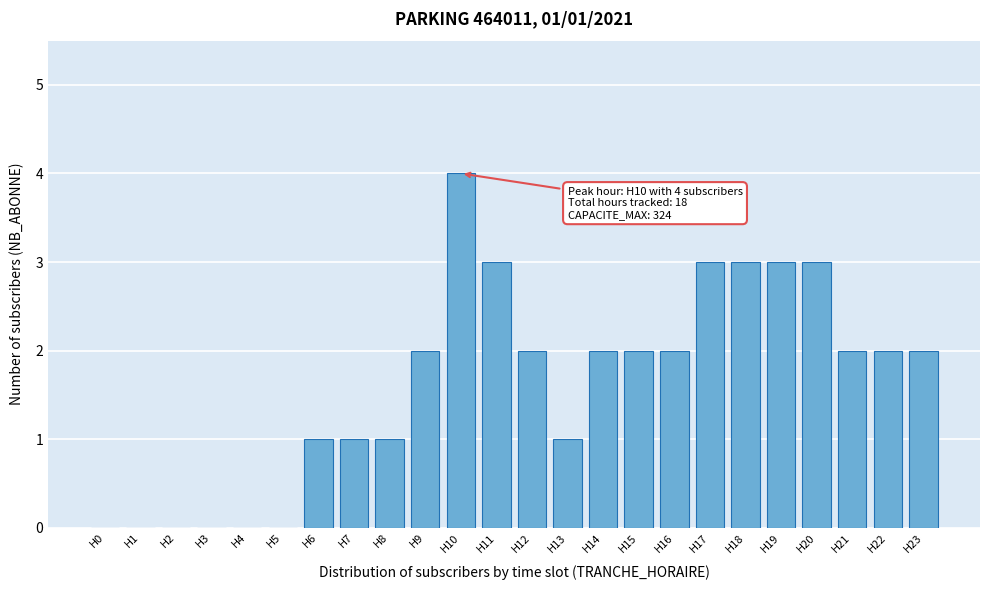

Reading left to right, what are all the values shown in this chart?

H0=0	H1=0	H2=0	H3=0	H4=0	H5=0	H6=1	H7=1	H8=1	H9=2	H10=4	H11=3	H12=2	H13=1	H14=2	H15=2	H16=2	H17=3	H18=3	H19=3	H20=3	H21=2	H22=2	H23=2